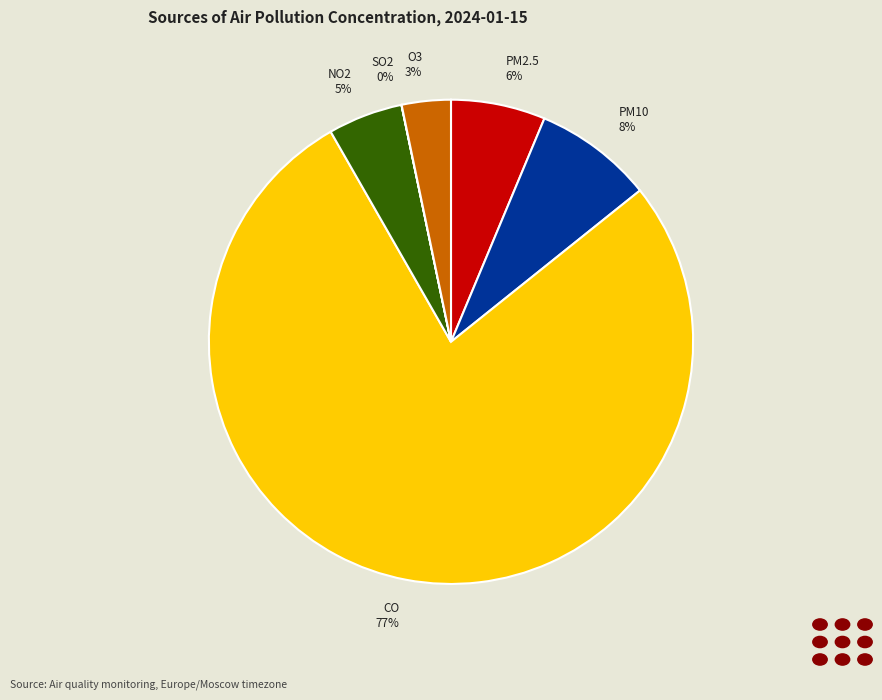

To the nearest percent, what is the average slice percentage?

17%